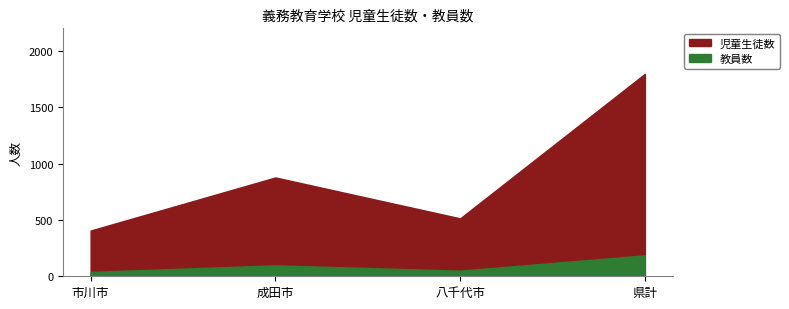

What is the difference between the 教員数 values at 八千代市 and 成田市?

47